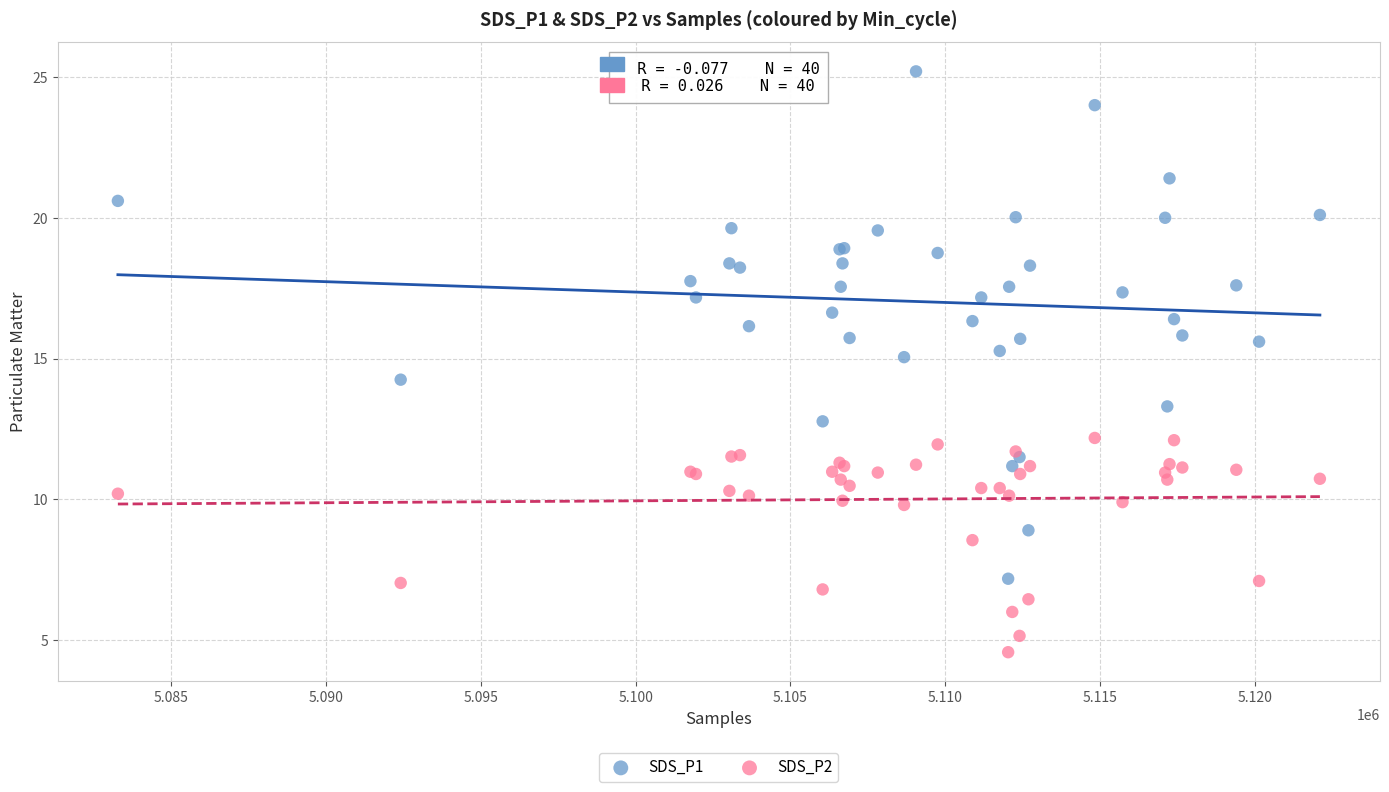

In the SDS_P2 series, what Y value is closest to 8?

8.6